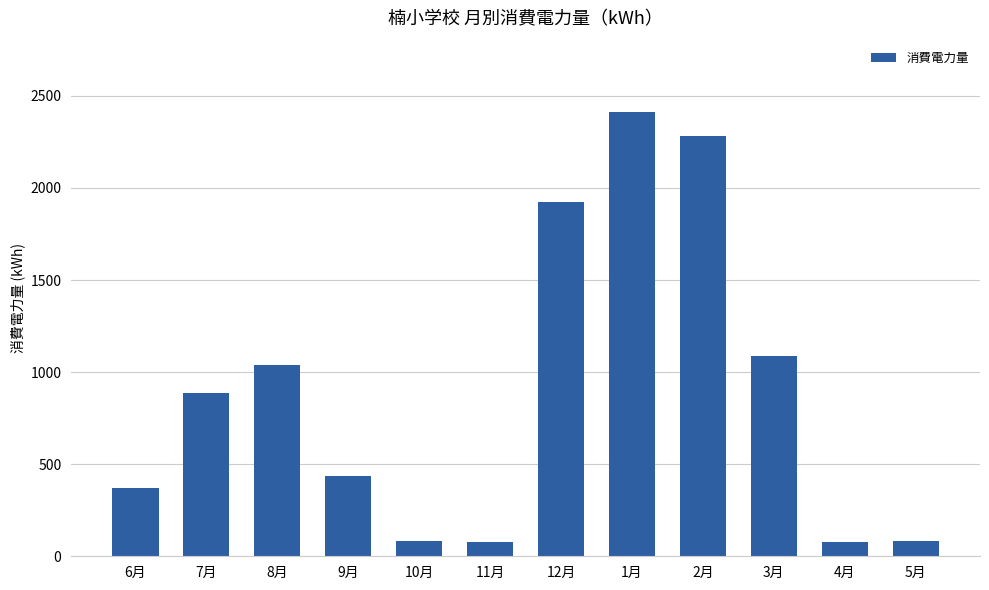

Count the number of categories in the chart.

12